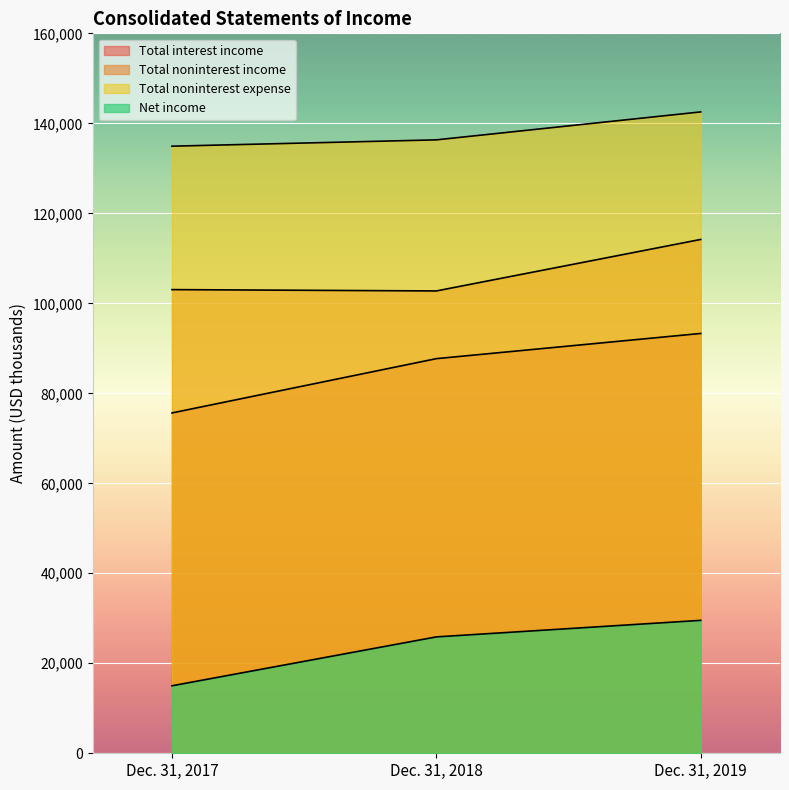

How many lines are shown in the chart?

4